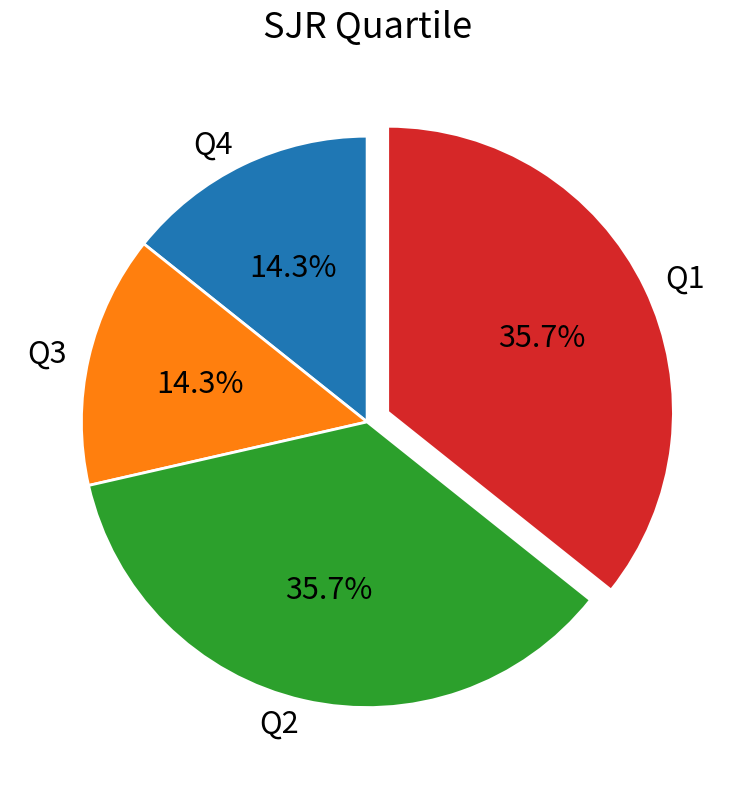

To the nearest percent, what is the difference between the Q4 and Q2 slice percentages?

21%